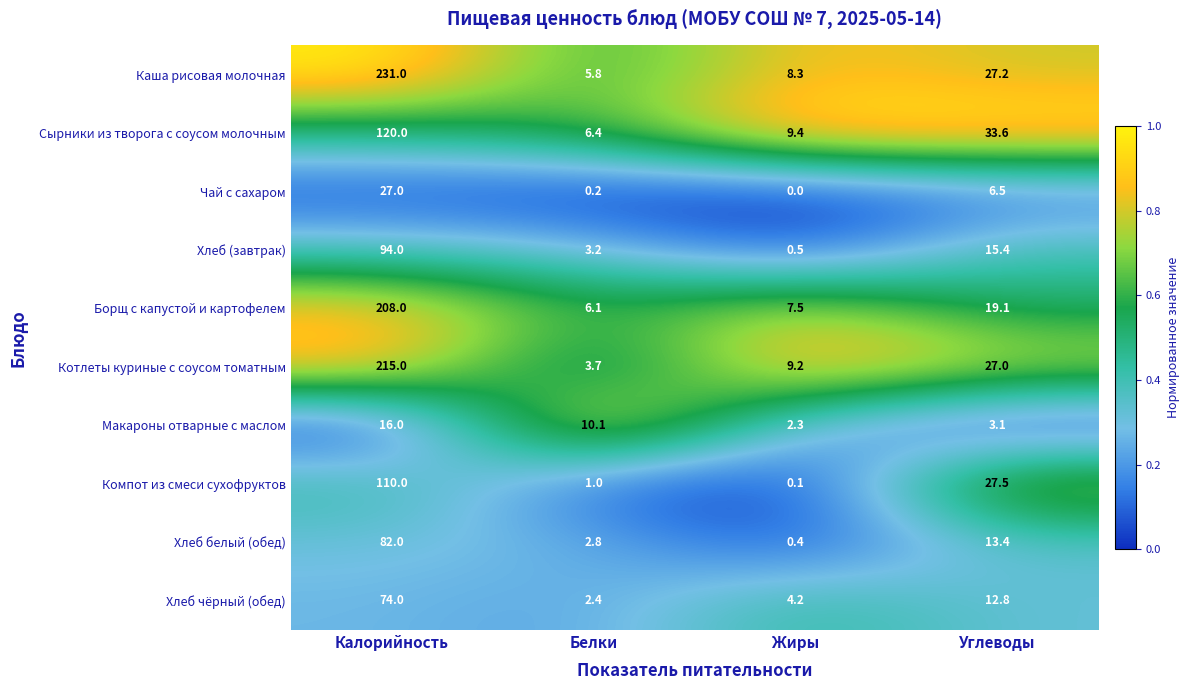

What is the maximum value shown in the chart?

231.0